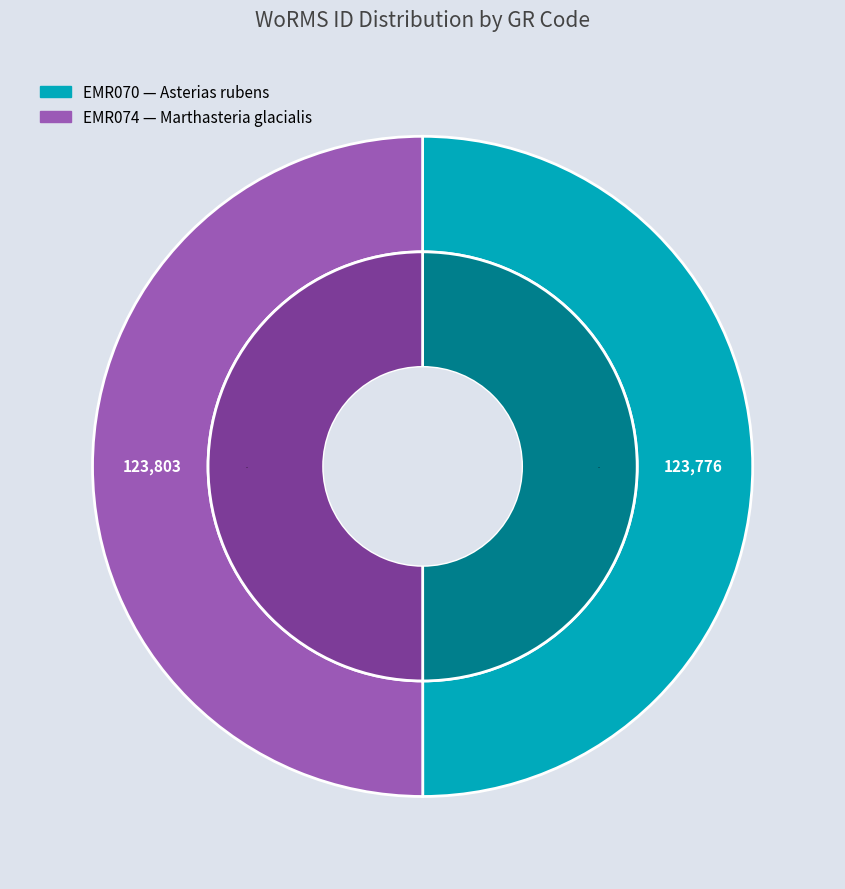

Which category has the smallest portion of the pie?

EMR070